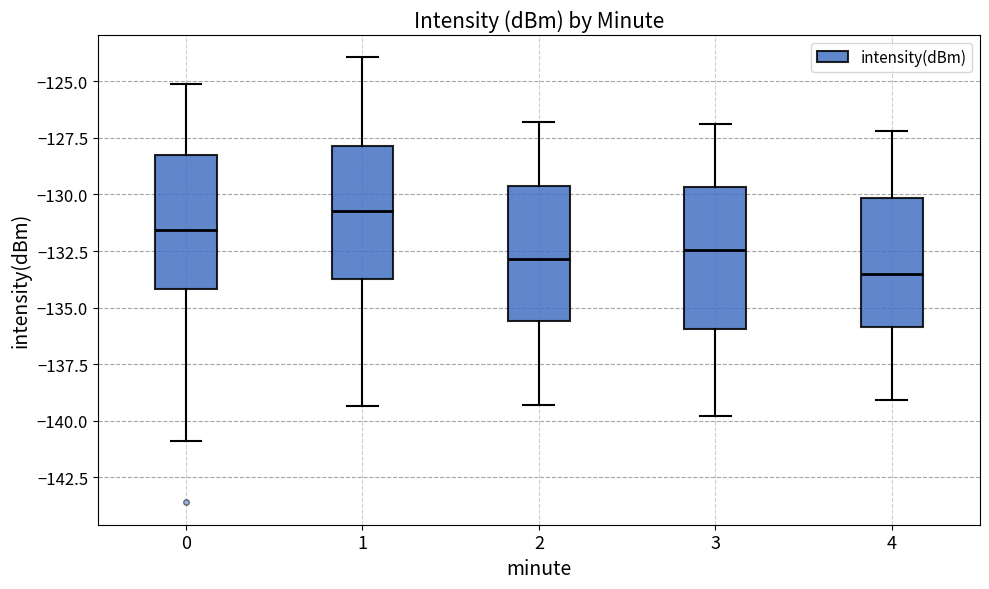

Which box has the highest median line?

1